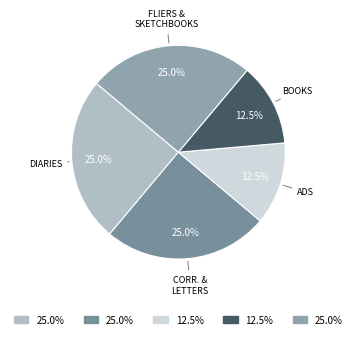

How many segments does this pie chart have?

5